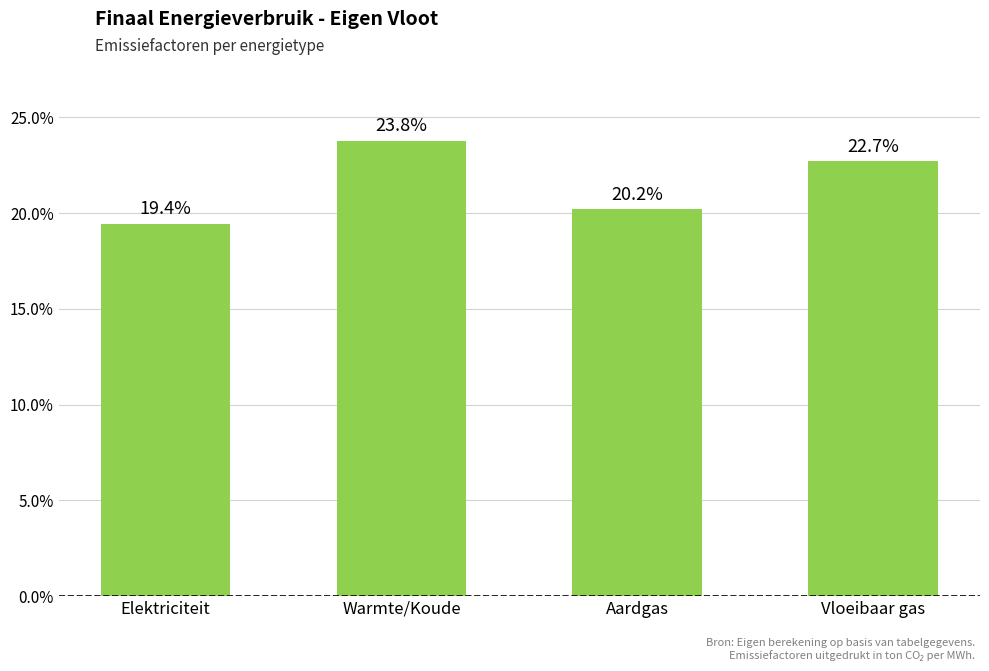

What position from the left is Vloeibaar gas?

4